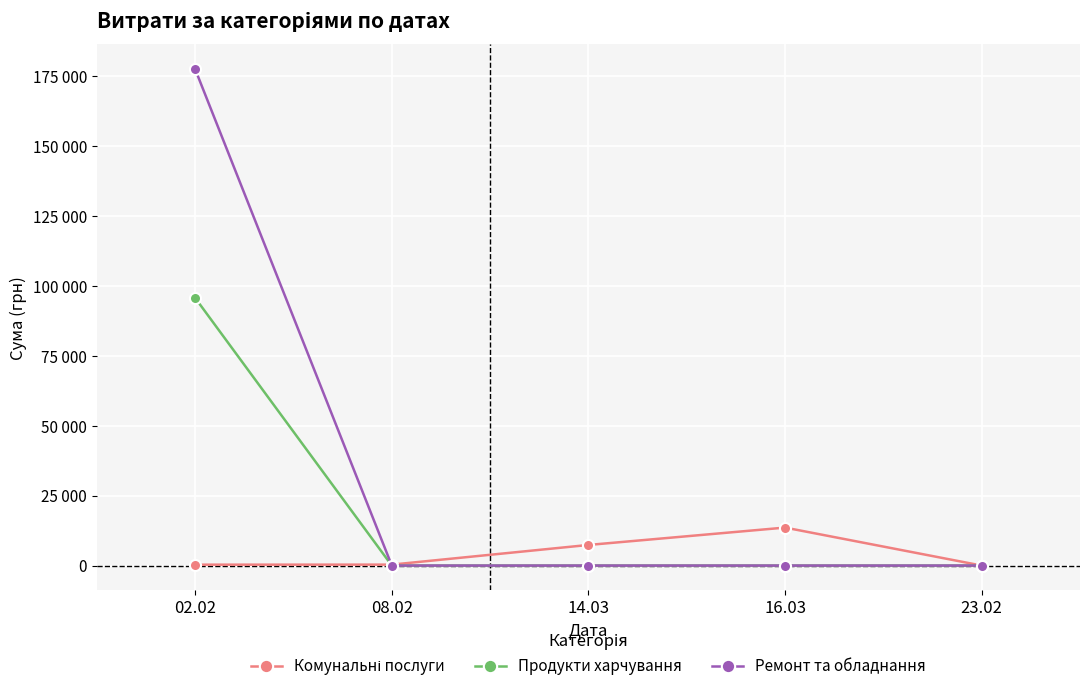

Is the value of Ремонт та обладнання at 23.02 greater than the value of Продукти харчування at 16.03?

No